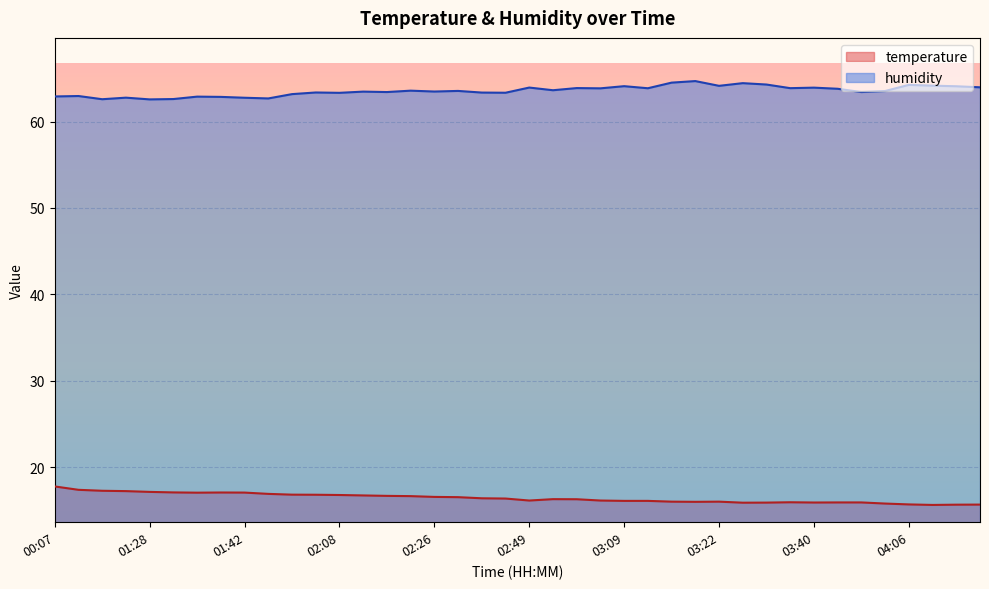

At which category is the sum across all series the highest?

00:07